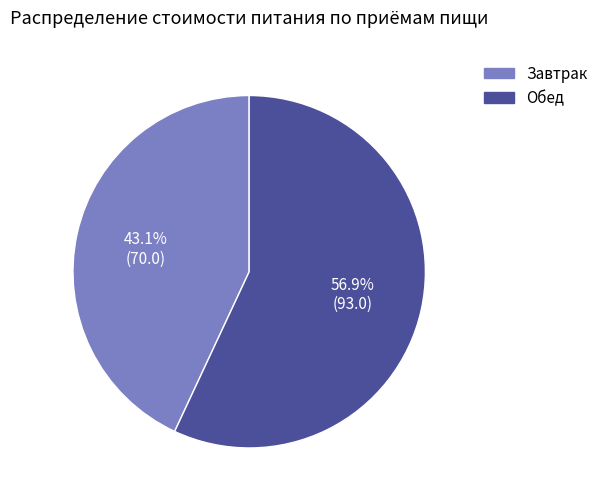

What is the smallest slice in the pie chart?

Завтрак